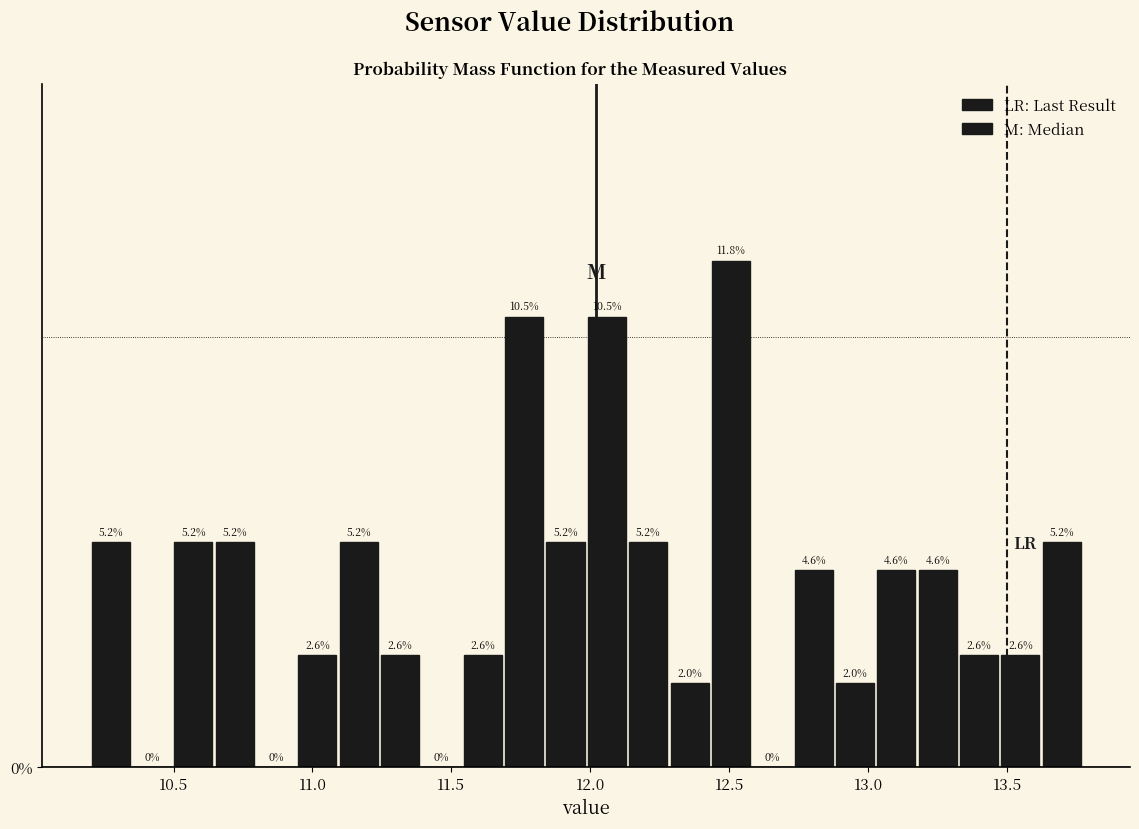

Around what value on the x-axis is the tallest bar? Give the approximate position of its centre, as read against the axis.

12.50